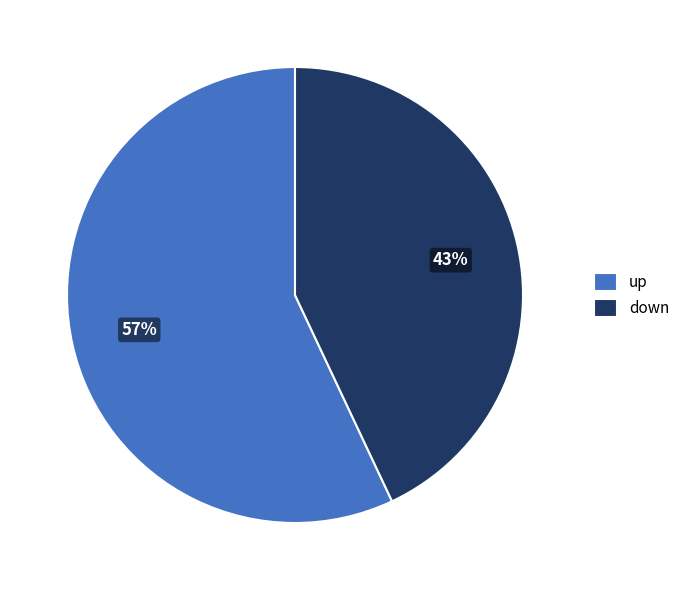

Rank the categories by value from lowest to highest.

down, up